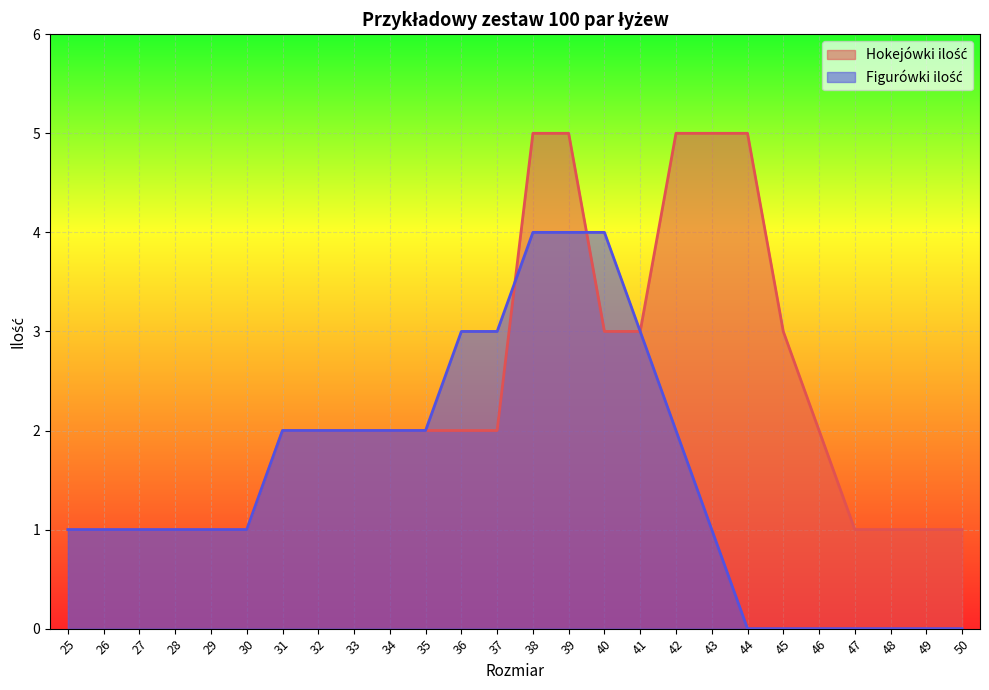

How many data points in Figurówki ilość are above 1?

12